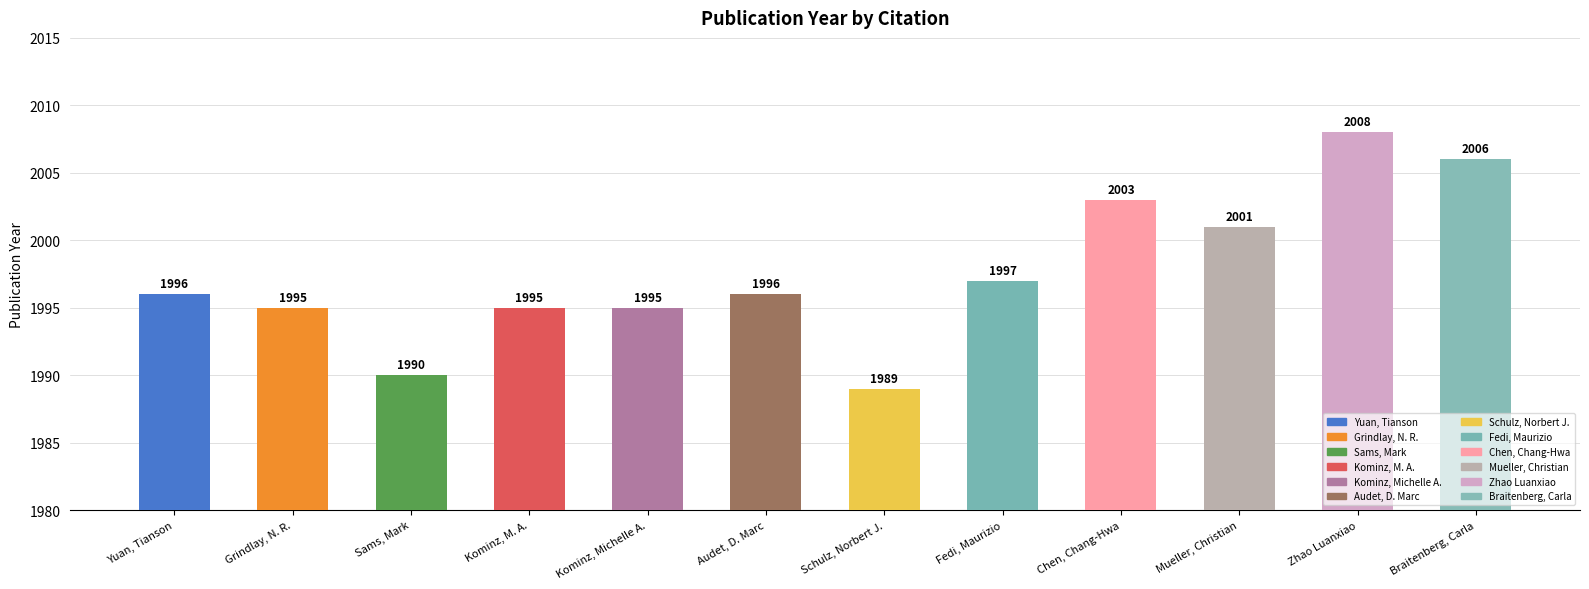

What is the difference between the values at Yuan, Tianson and Mueller, Christian?

5